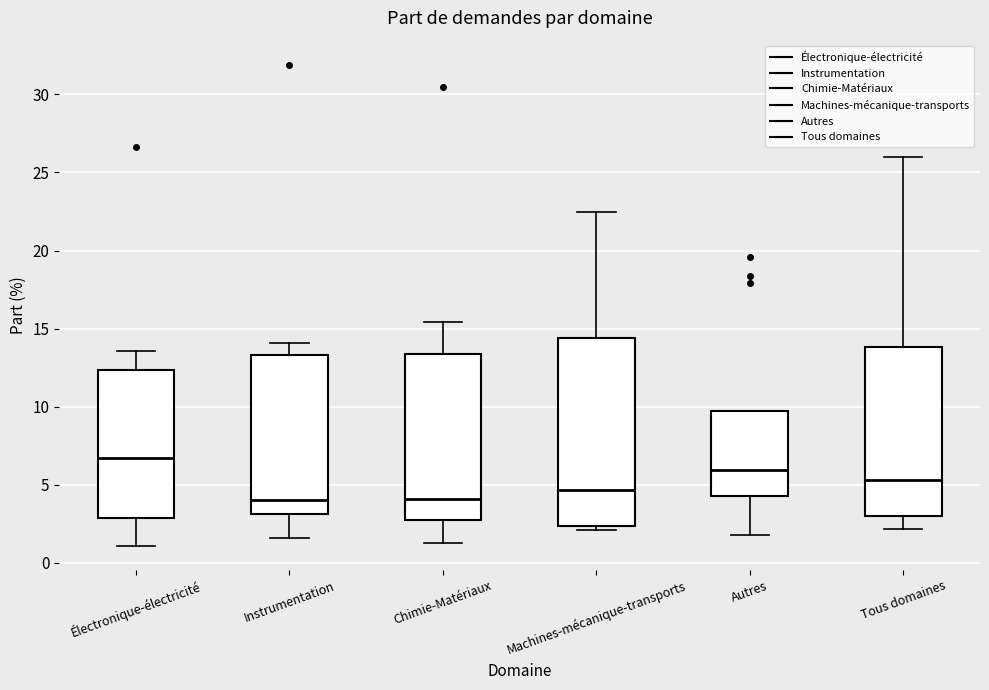

Which box is the tallest, from its lower edge to its upper edge?

Machines-mécanique-transports